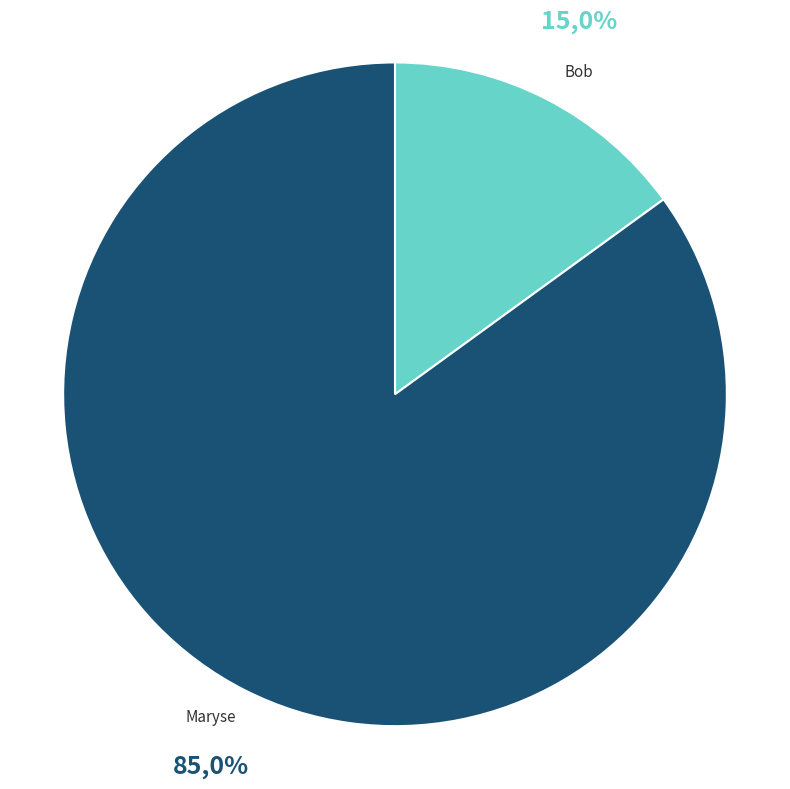

What is the majority slice?

Maryse